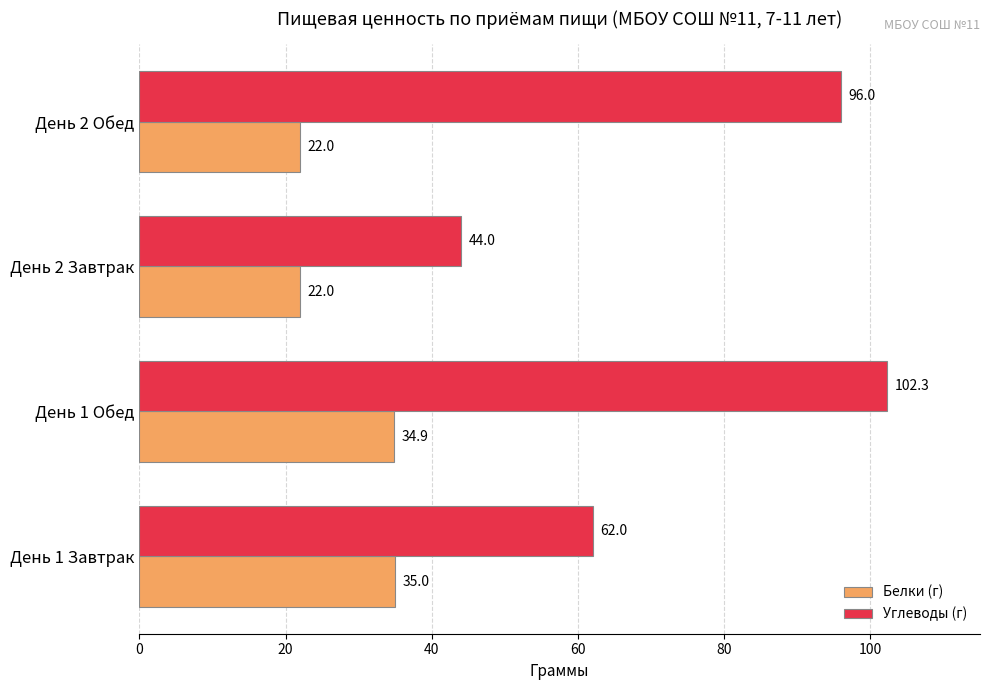

True or false: Белки (г) has a value of 34.9 at День 1 Обед.

True